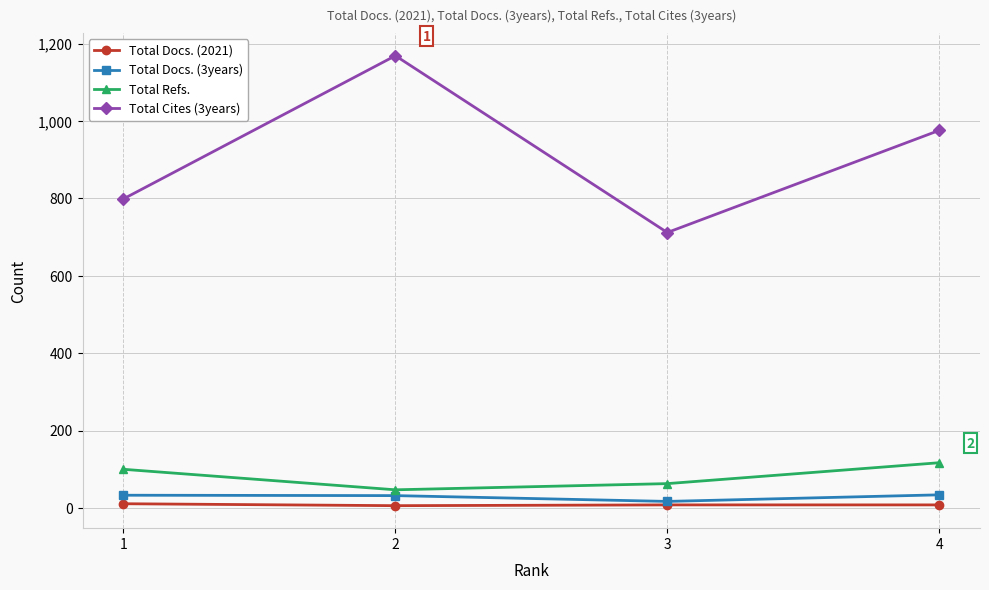

List the series in order of their peak value, lowest first.

Total Docs. (2021), Total Docs. (3years), Total Refs., Total Cites (3years)